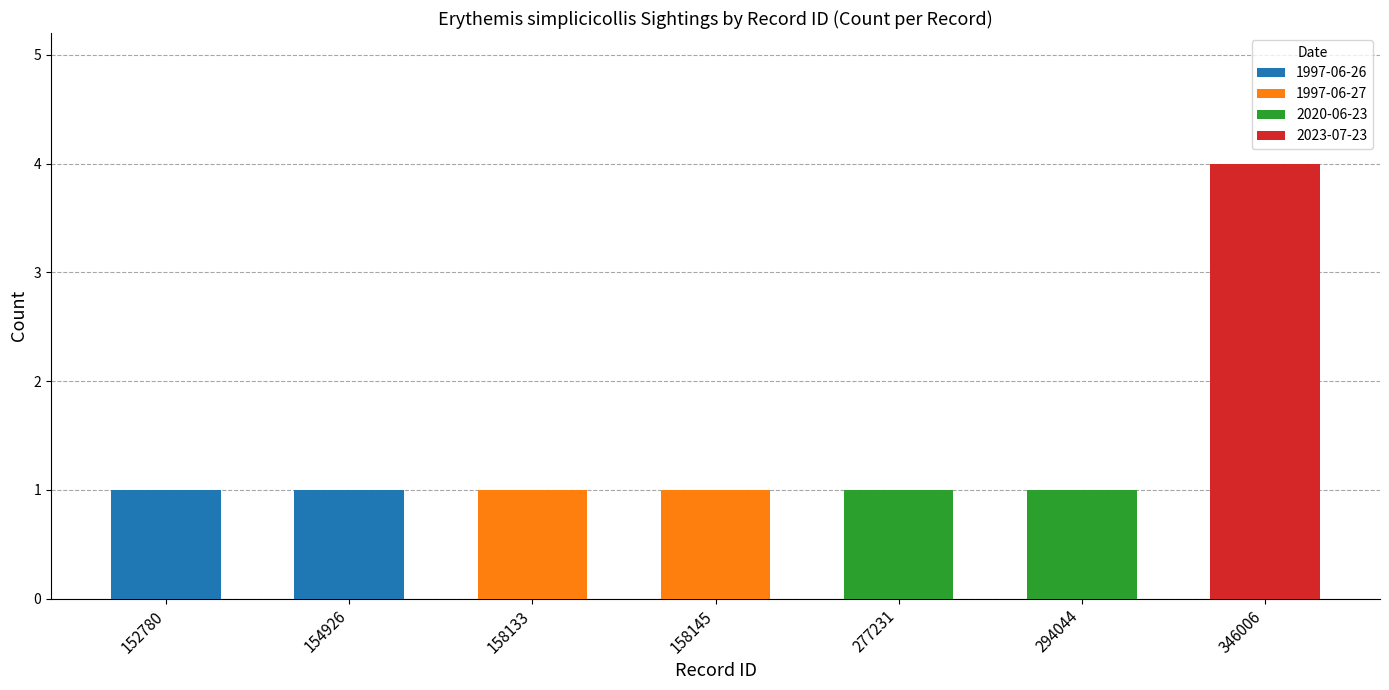

Reading right to left, transcribe all the data shown in this chart.

4	1	1	1	1	1	1